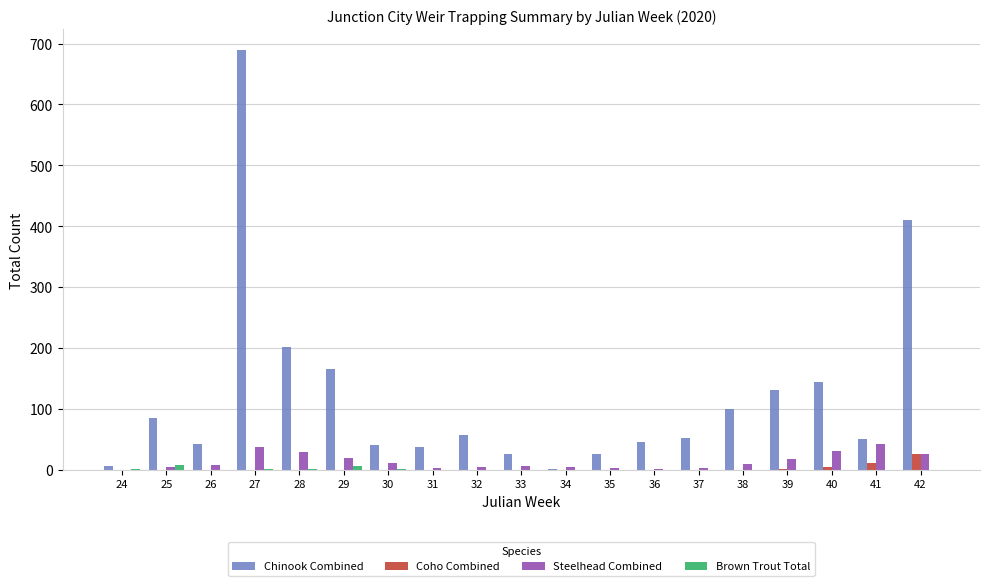

Which series has the widest spread of values?

Chinook Combined